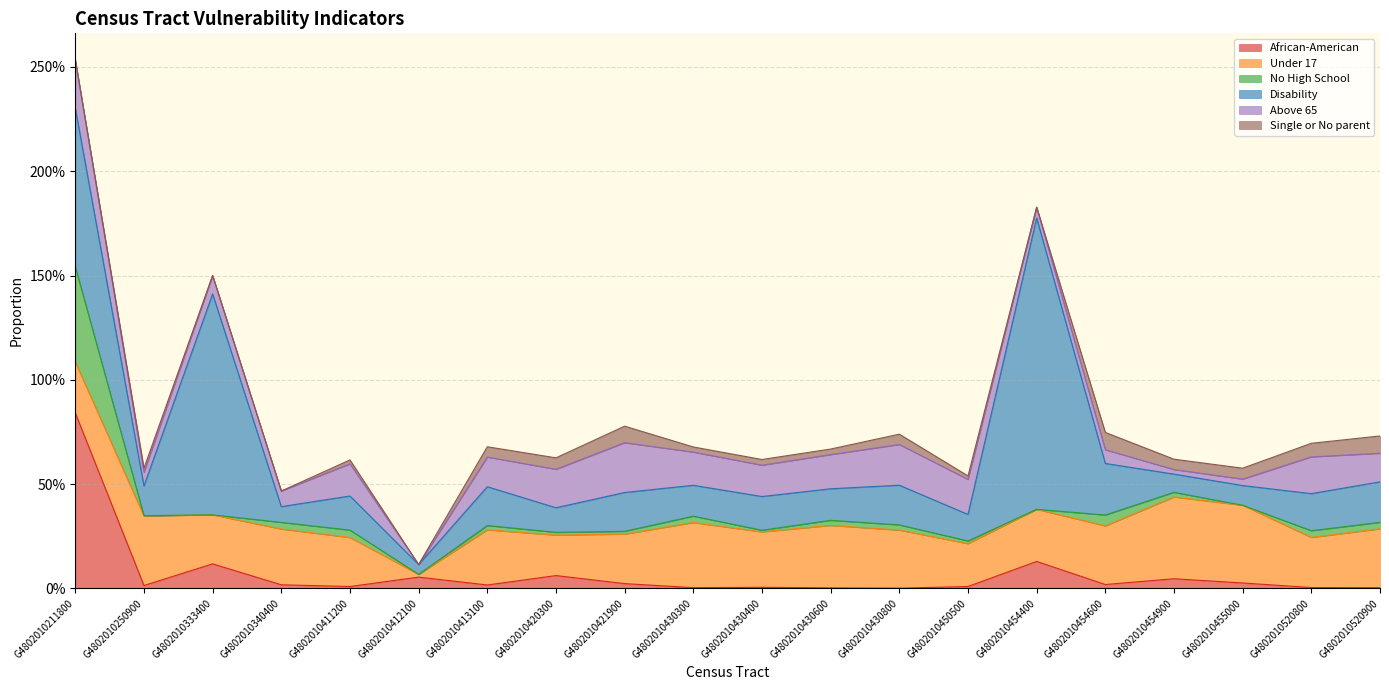

Is it true that African-American equals 0.0 at G4802010430300?

True